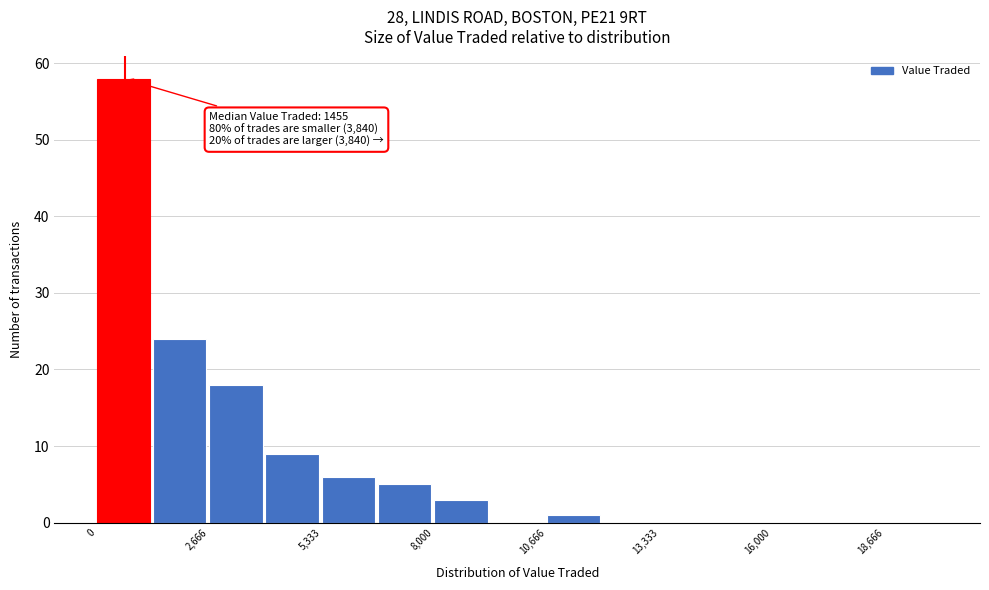

Read against the x-axis, roughly where is the centre of the tallest bar?

500